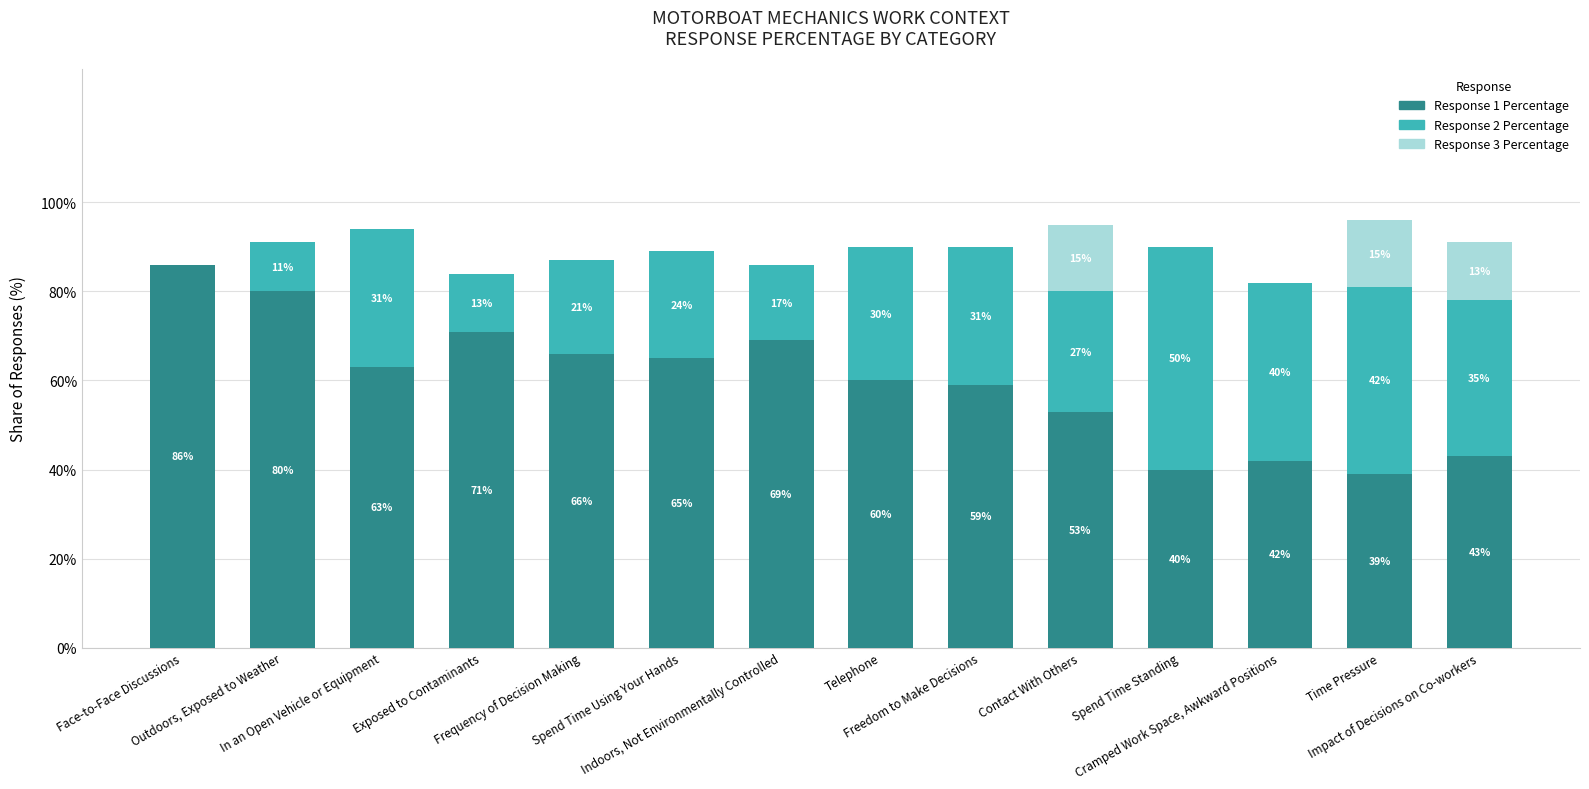

The Response 1 Percentage series shows 59 at Freedom to Make Decisions. True or false?

True